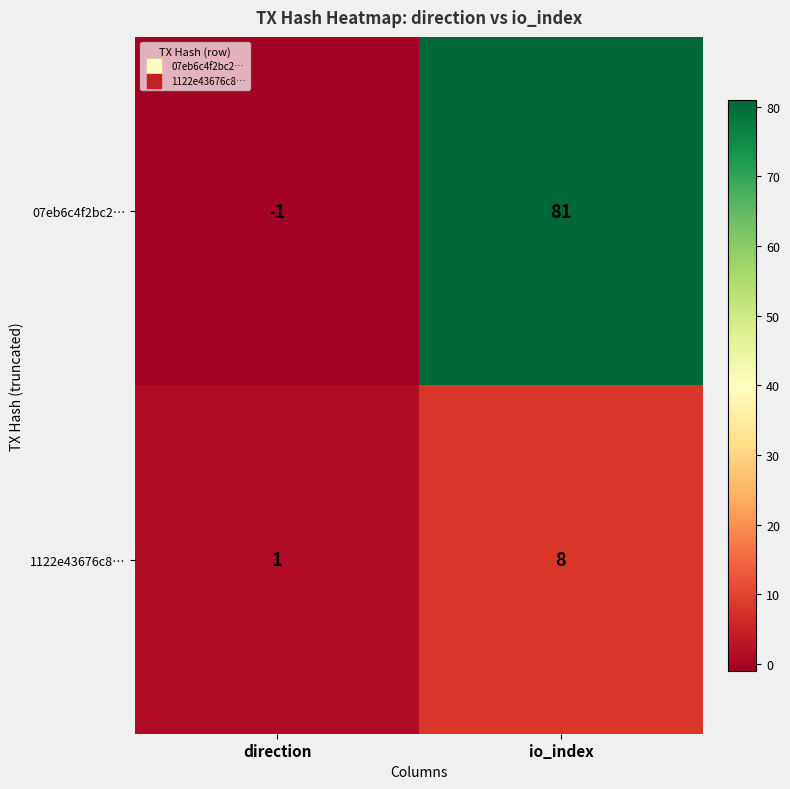

How many values in the 1122e43676c8… series are below 8?

1